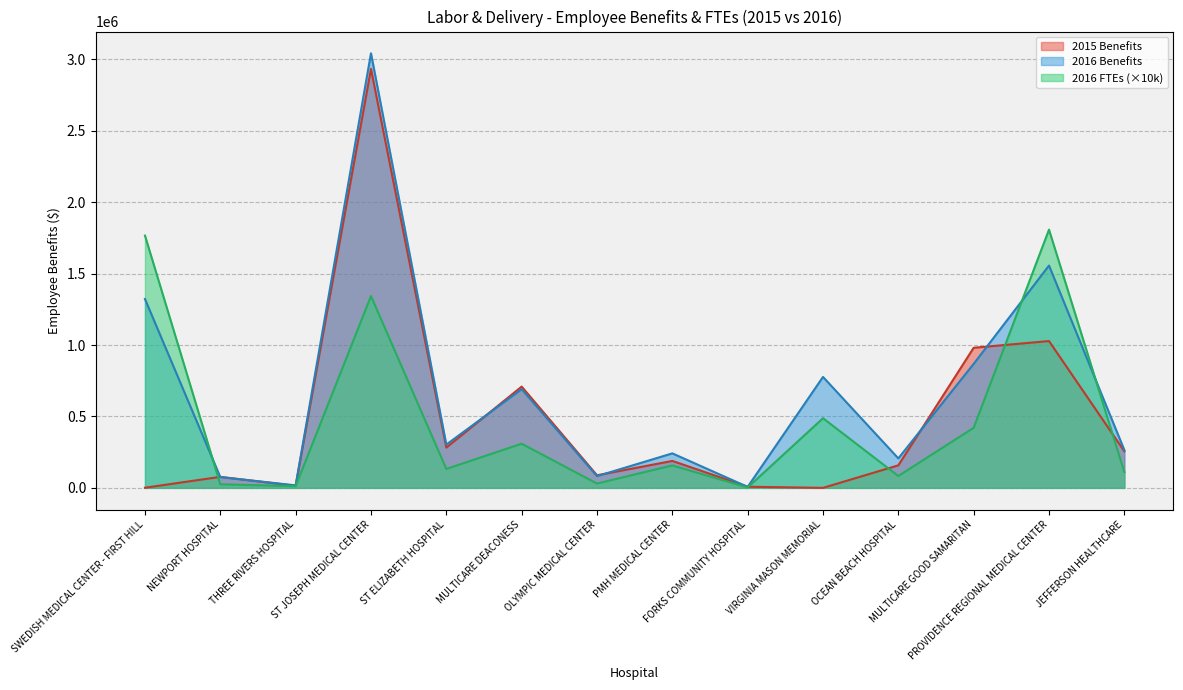

Rank the series by their maximum value, from lowest to highest.

2016 FTEs (×10k), 2015 Benefits, 2016 Benefits